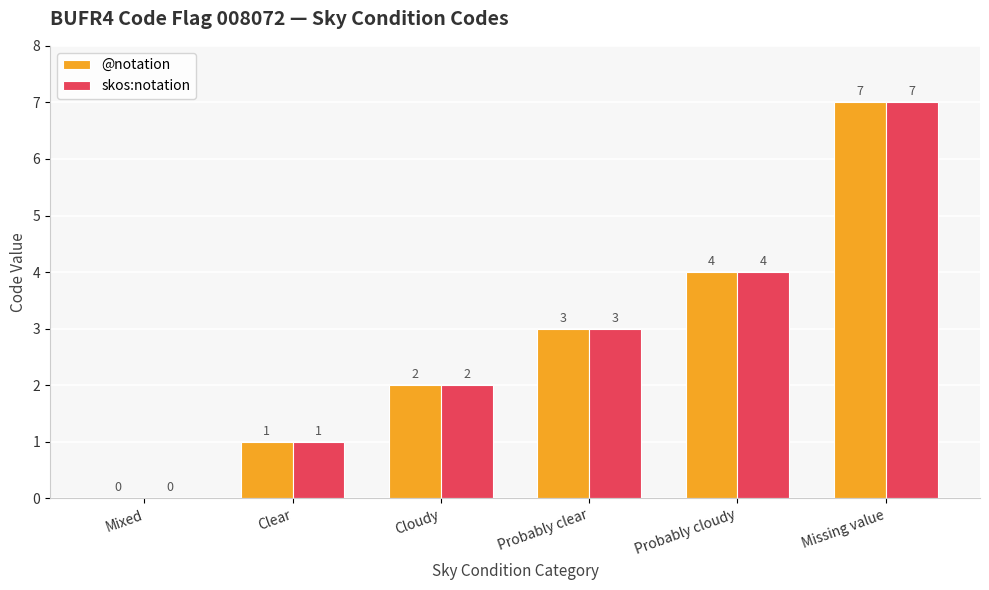

What is the difference between the @notation values at Mixed and Missing value?

7